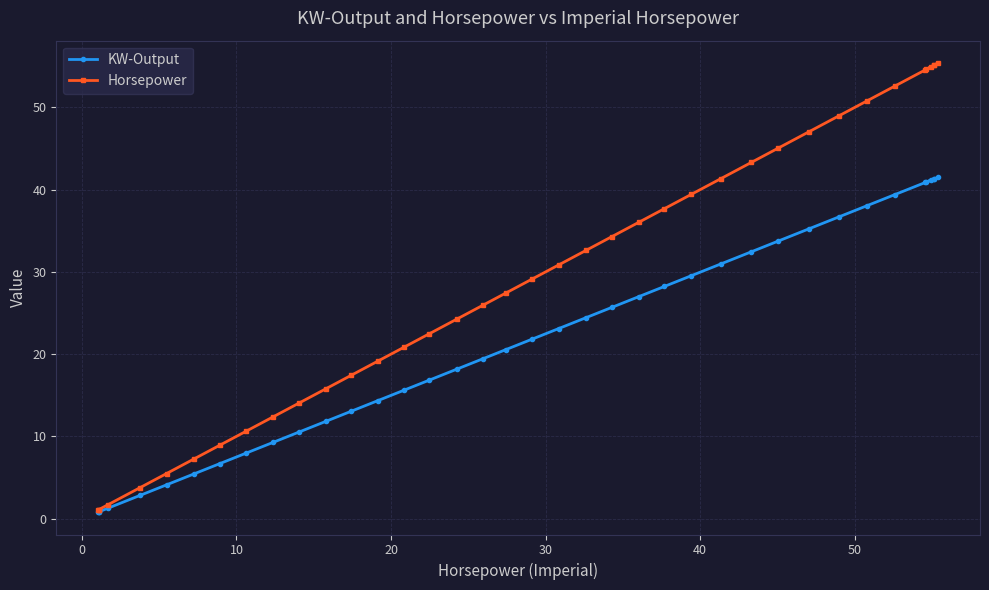

Is the value of Horsepower at 19 greater than the value of KW-Output at 20?

Yes